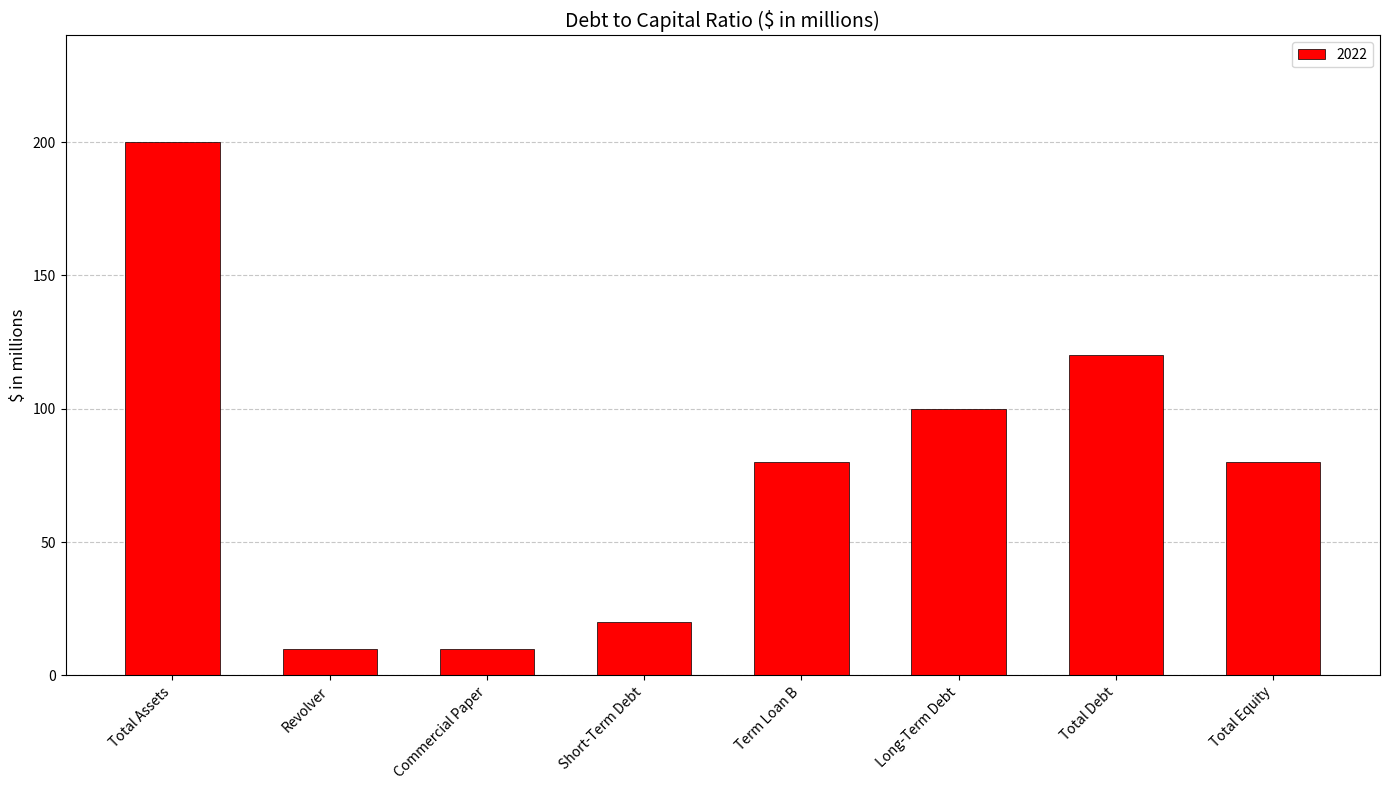

What is the label of the 8th bar from the right?

Total Assets